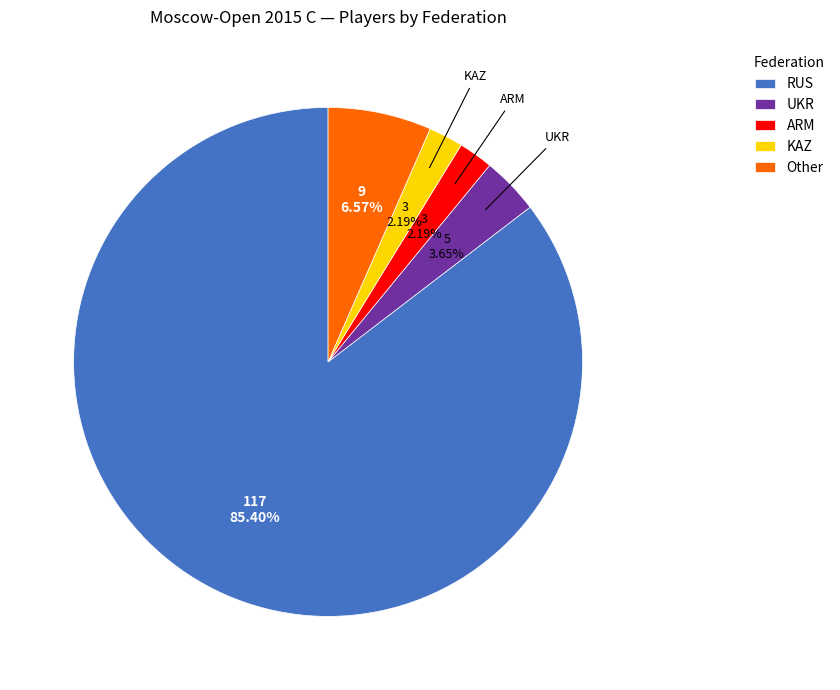

What is the largest slice in the pie chart?

RUS